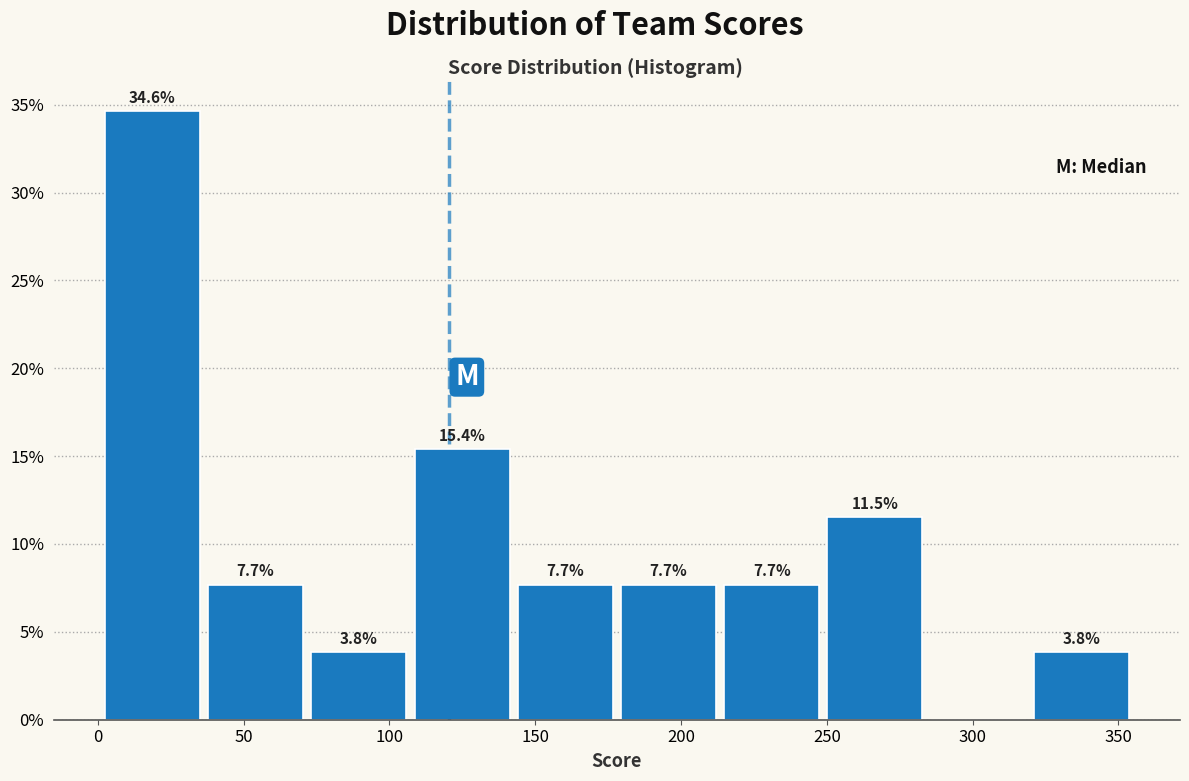

Over which range of the x-axis is the bar tallest?

0 to 35